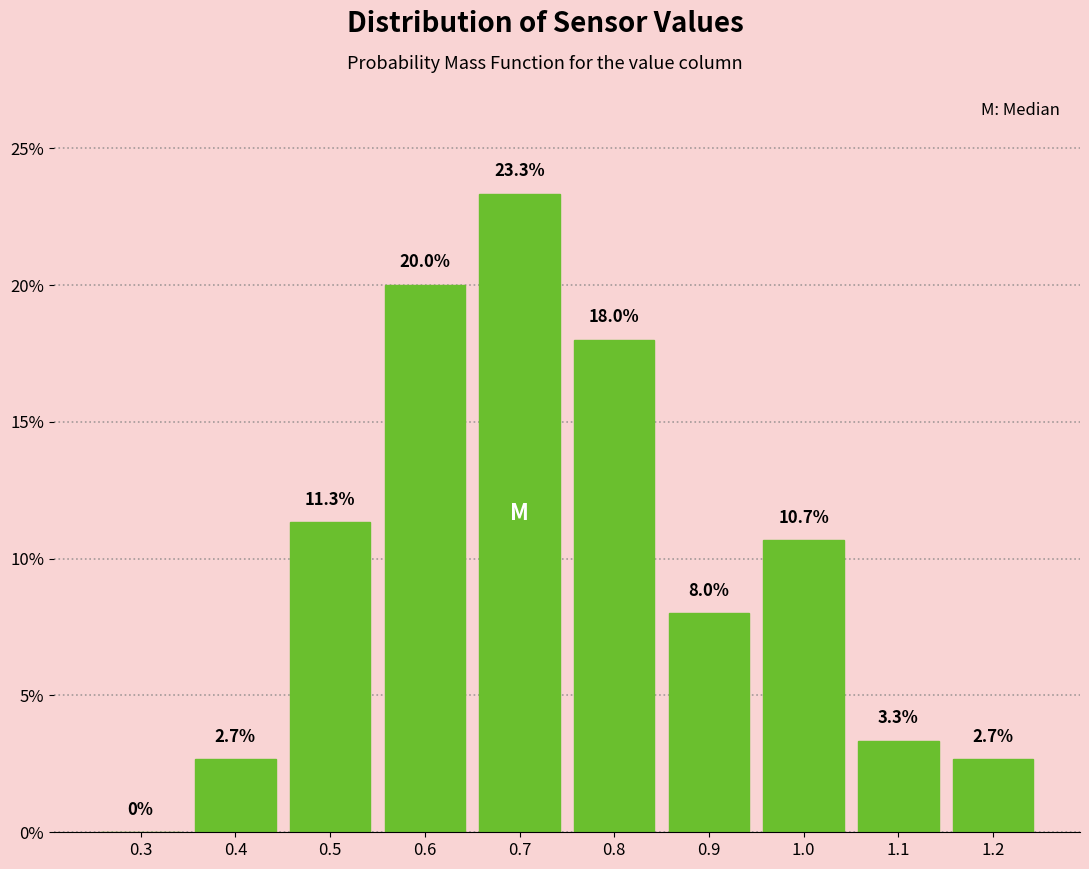

Reading left to right, extract all data points from this chart.

0.3=0.0	0.4=2.7	0.5=11.3	0.6=20.0	0.7=23.3	0.8=18.0	0.9=8.0	1.0=10.7	1.1=3.3	1.2=2.7